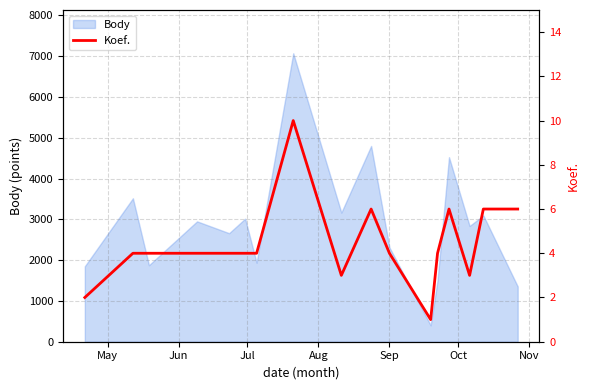

How many categories are shown in the chart?

17